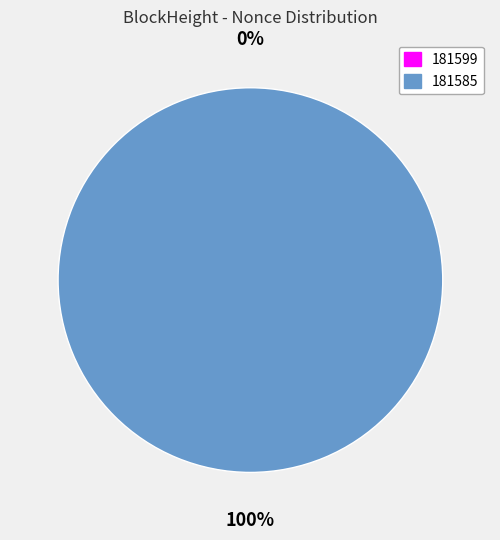

Rank the categories by value from highest to lowest.

181585, 181599